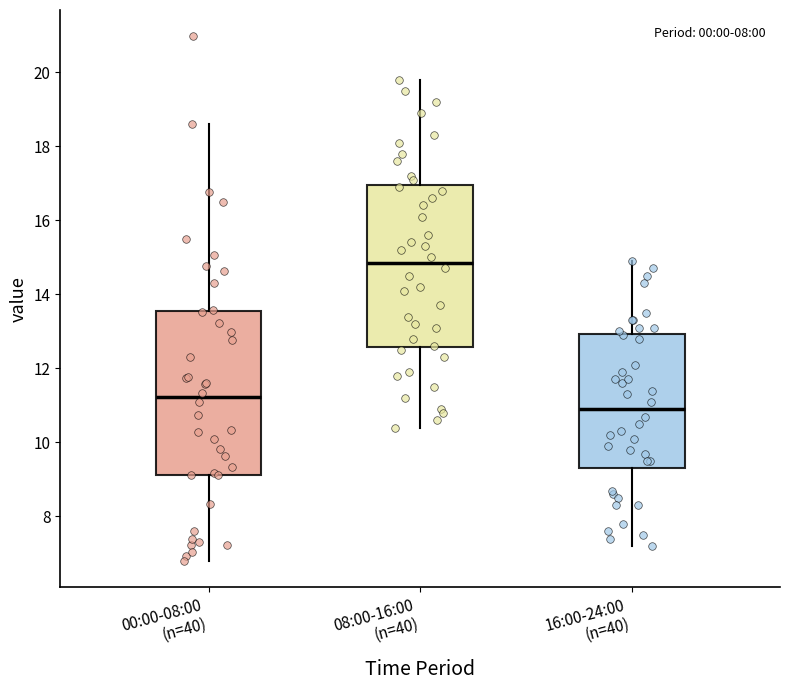

Where does the upper whisker of the box for 16:00-24:00 (n=40) end on the y-axis? The values are not printed on the chart, so give them approximately, as read against the axis.

15.0